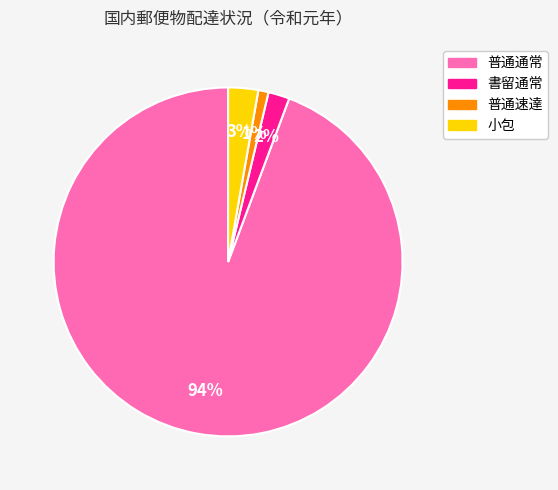

Which slice is the largest?

普通通常